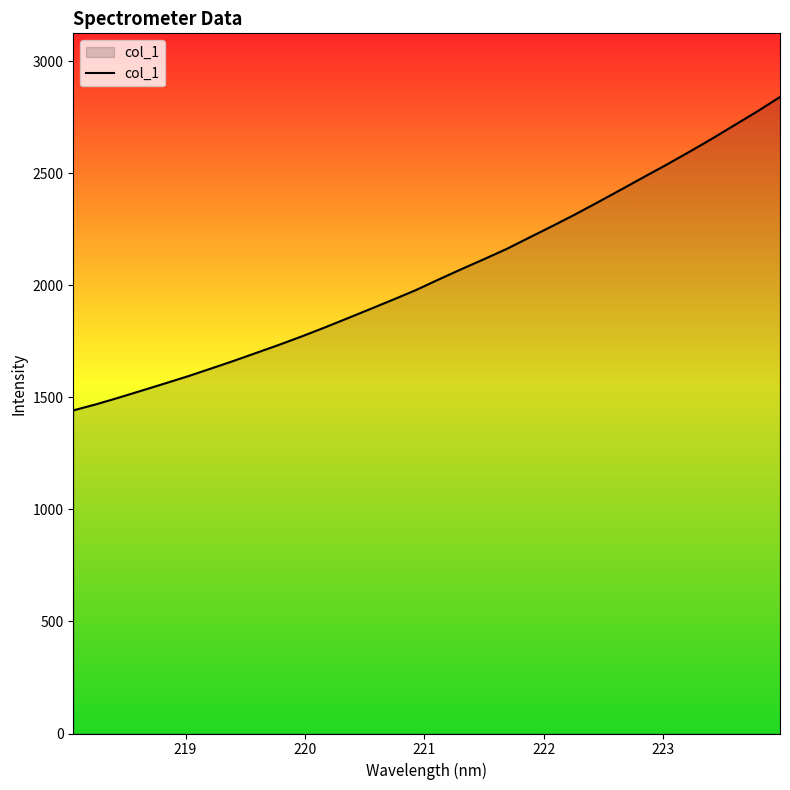

What is the difference between the maximum and minimum values?

1399.1